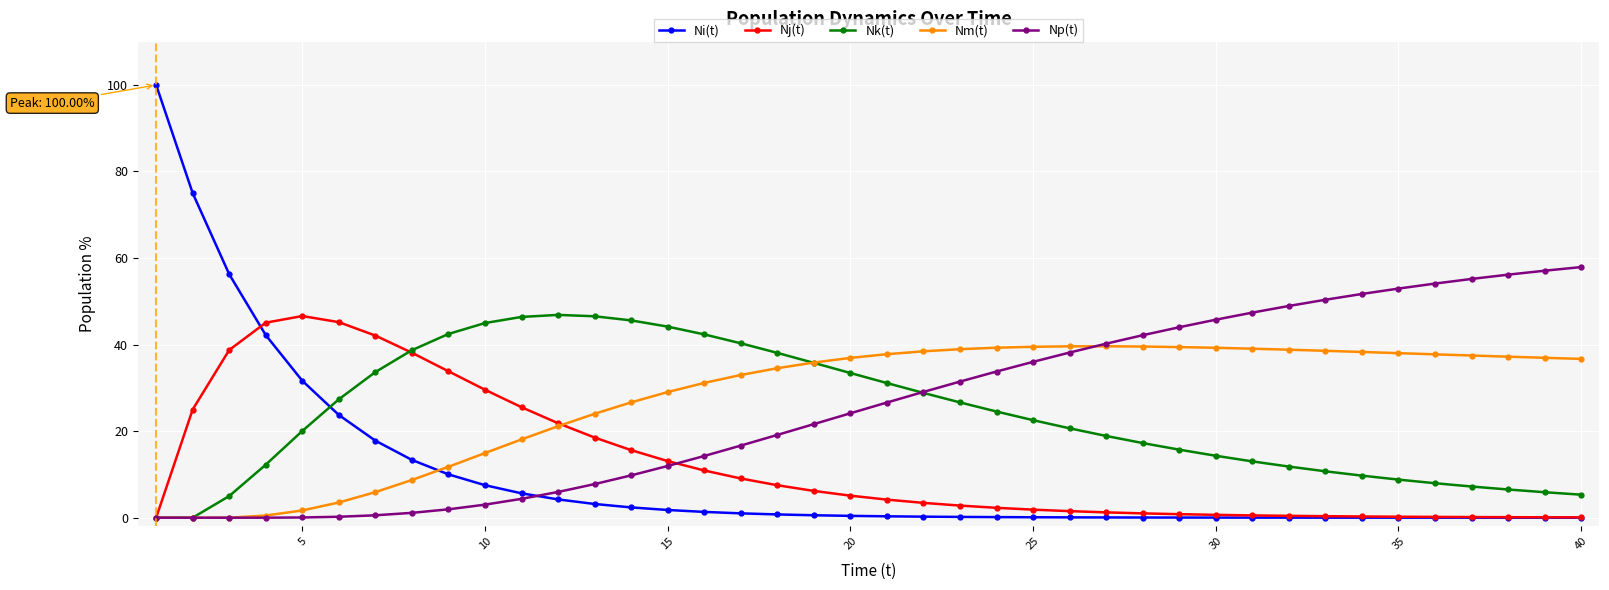

What is the value of the Np(t) point at the 33rd from the left?

50.4